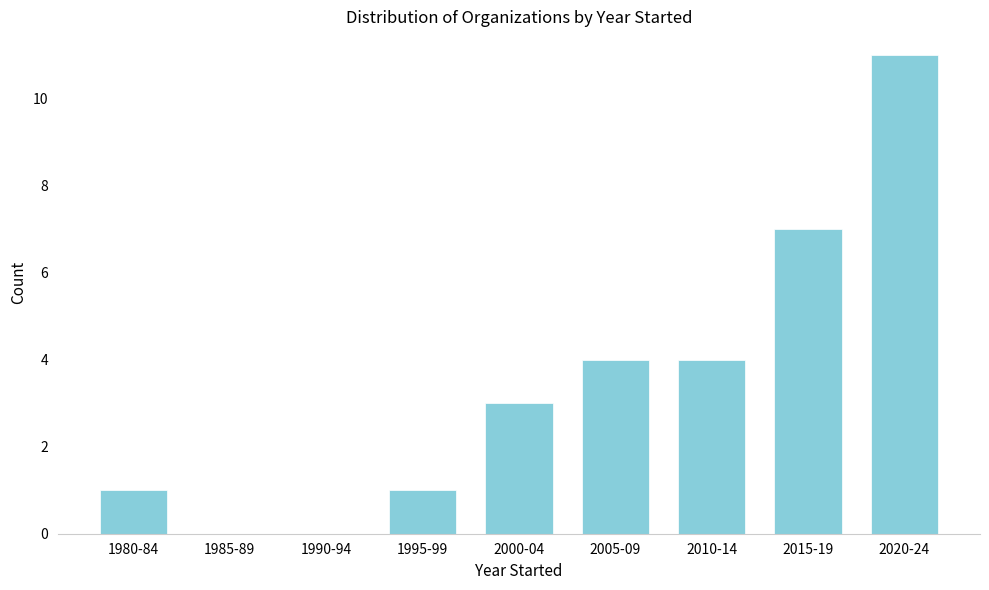

Reading right to left, what are all the values shown in this chart?

2020-24=11	2015-19=7	2010-14=4	2005-09=4	2000-04=3	1995-99=1	1990-94=0	1985-89=0	1980-84=1